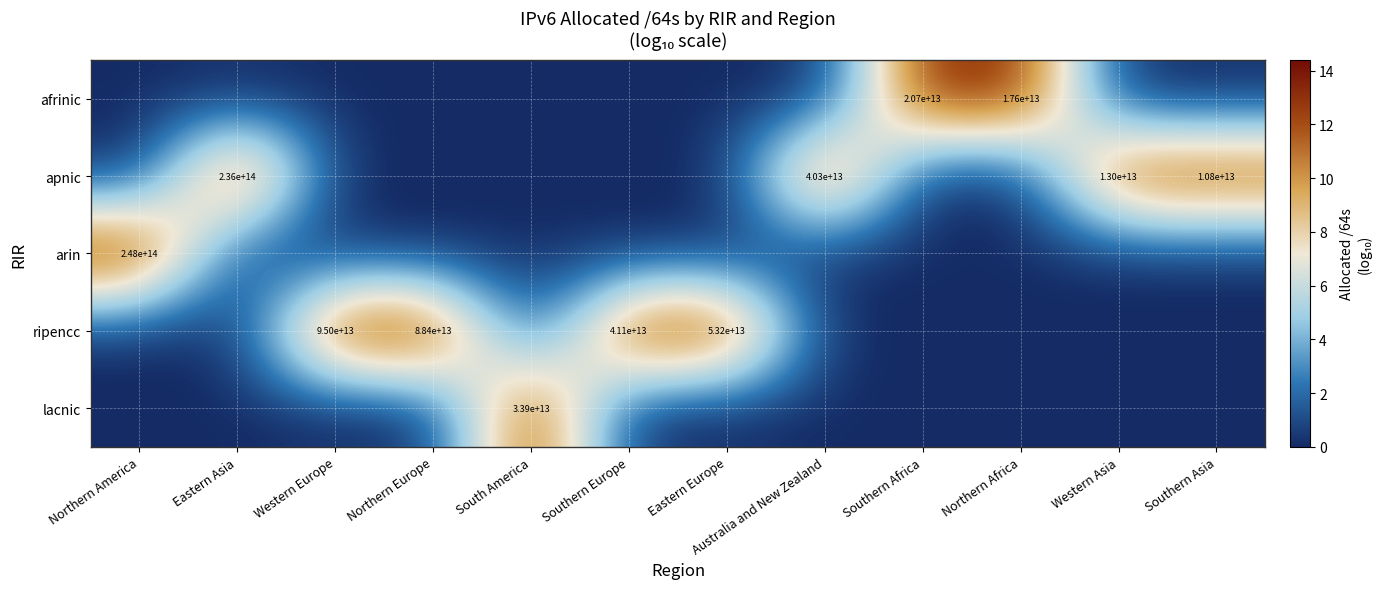

Is it true that apnic equals 309584265803460 at Eastern Asia?

False